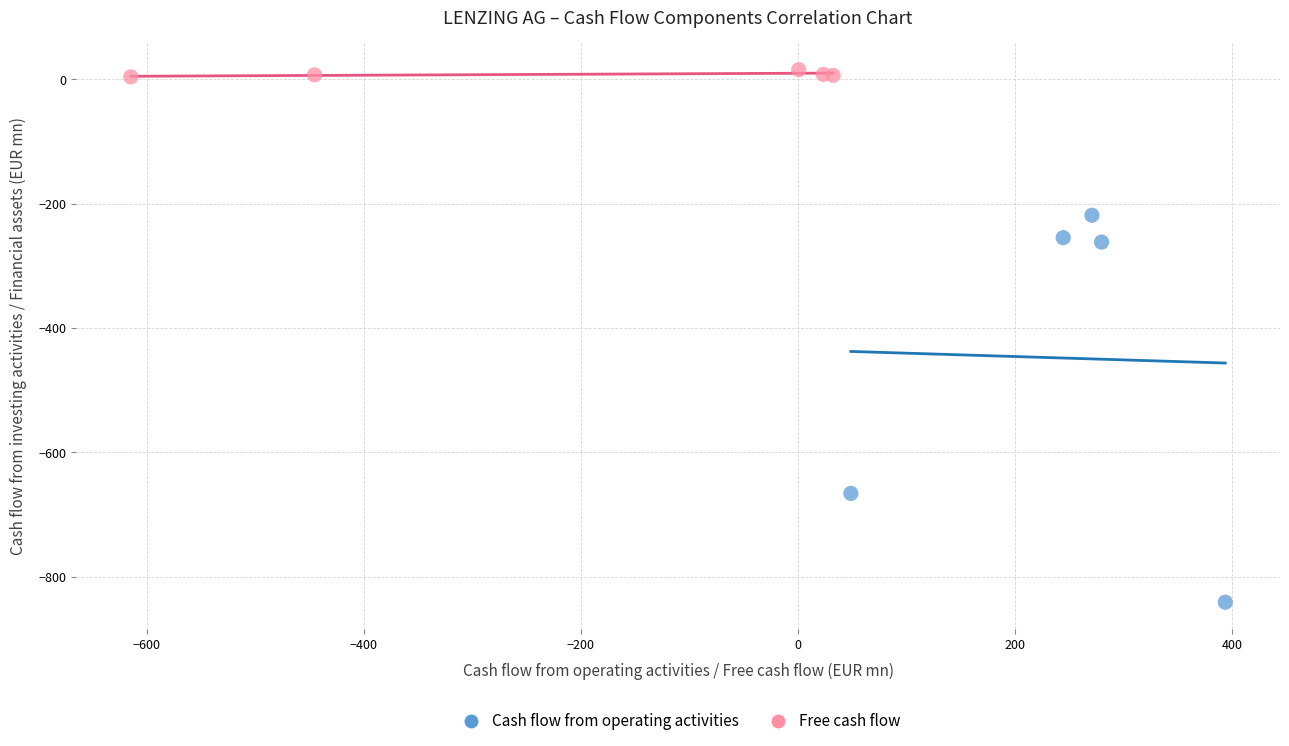

Which series contains the highest Y value?

Free cash flow